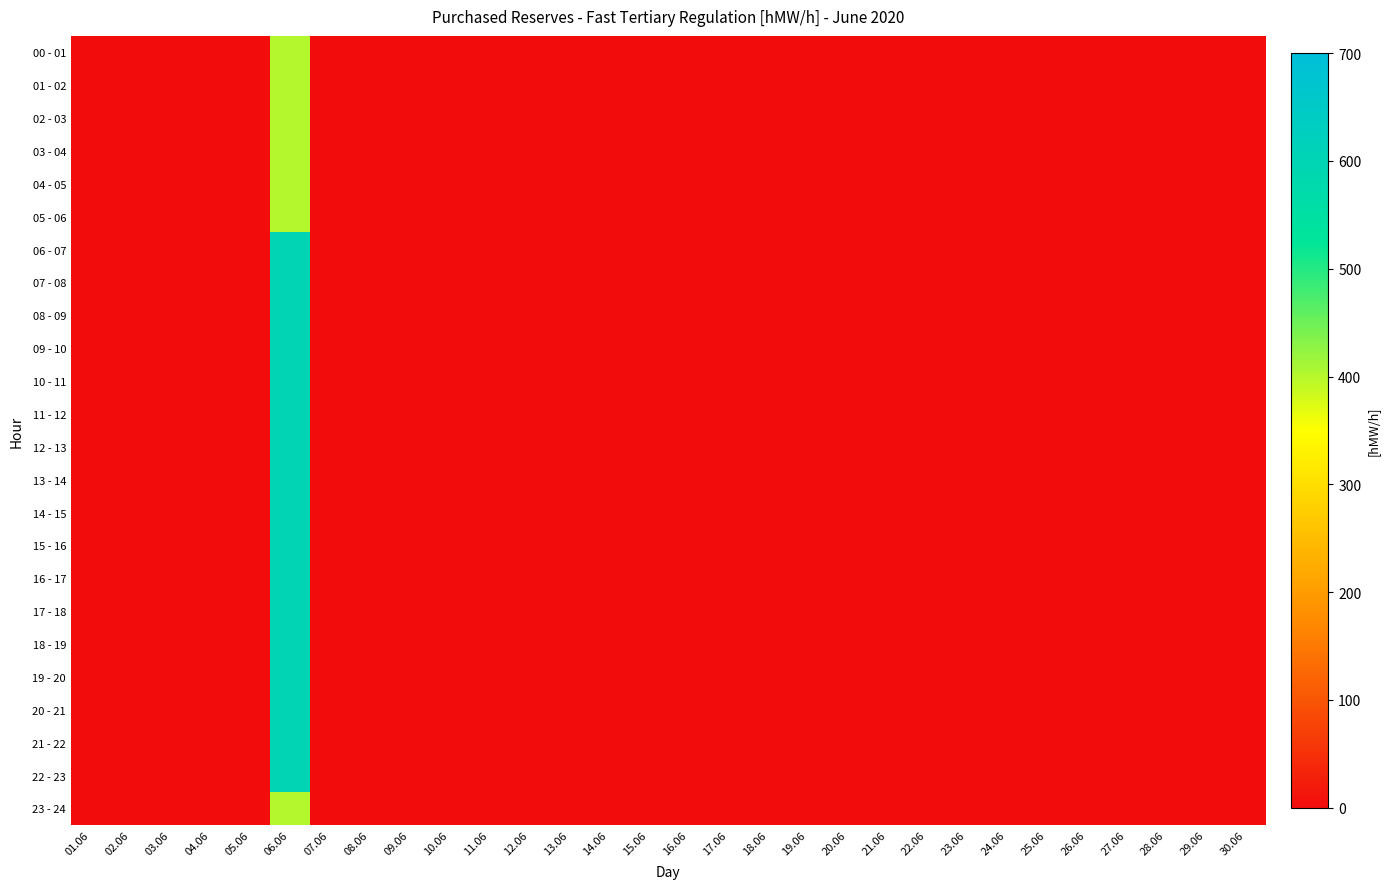

Reading left to right, transcribe all the data shown in this chart.

00 - 01: 01.06=0	02.06=0	03.06=0	04.06=0	05.06=0	06.06=400	07.06=0	08.06=0	09.06=0	10.06=0	11.06=0	12.06=0	13.06=0	14.06=0	15.06=0	16.06=0	17.06=0	18.06=0	19.06=0	20.06=0	21.06=0	22.06=0	23.06=0	24.06=0	25.06=0	26.06=0	27.06=0	28.06=0	29.06=0	30.06=0
01 - 02: 01.06=0	02.06=0	03.06=0	04.06=0	05.06=0	06.06=400	07.06=0	08.06=0	09.06=0	10.06=0	11.06=0	12.06=0	13.06=0	14.06=0	15.06=0	16.06=0	17.06=0	18.06=0	19.06=0	20.06=0	21.06=0	22.06=0	23.06=0	24.06=0	25.06=0	26.06=0	27.06=0	28.06=0	29.06=0	30.06=0
02 - 03: 01.06=0	02.06=0	03.06=0	04.06=0	05.06=0	06.06=400	07.06=0	08.06=0	09.06=0	10.06=0	11.06=0	12.06=0	13.06=0	14.06=0	15.06=0	16.06=0	17.06=0	18.06=0	19.06=0	20.06=0	21.06=0	22.06=0	23.06=0	24.06=0	25.06=0	26.06=0	27.06=0	28.06=0	29.06=0	30.06=0
03 - 04: 01.06=0	02.06=0	03.06=0	04.06=0	05.06=0	06.06=400	07.06=0	08.06=0	09.06=0	10.06=0	11.06=0	12.06=0	13.06=0	14.06=0	15.06=0	16.06=0	17.06=0	18.06=0	19.06=0	20.06=0	21.06=0	22.06=0	23.06=0	24.06=0	25.06=0	26.06=0	27.06=0	28.06=0	29.06=0	30.06=0
04 - 05: 01.06=0	02.06=0	03.06=0	04.06=0	05.06=0	06.06=400	07.06=0	08.06=0	09.06=0	10.06=0	11.06=0	12.06=0	13.06=0	14.06=0	15.06=0	16.06=0	17.06=0	18.06=0	19.06=0	20.06=0	21.06=0	22.06=0	23.06=0	24.06=0	25.06=0	26.06=0	27.06=0	28.06=0	29.06=0	30.06=0
05 - 06: 01.06=0	02.06=0	03.06=0	04.06=0	05.06=0	06.06=400	07.06=0	08.06=0	09.06=0	10.06=0	11.06=0	12.06=0	13.06=0	14.06=0	15.06=0	16.06=0	17.06=0	18.06=0	19.06=0	20.06=0	21.06=0	22.06=0	23.06=0	24.06=0	25.06=0	26.06=0	27.06=0	28.06=0	29.06=0	30.06=0
06 - 07: 01.06=0	02.06=0	03.06=0	04.06=0	05.06=0	06.06=600	07.06=0	08.06=0	09.06=0	10.06=0	11.06=0	12.06=0	13.06=0	14.06=0	15.06=0	16.06=0	17.06=0	18.06=0	19.06=0	20.06=0	21.06=0	22.06=0	23.06=0	24.06=0	25.06=0	26.06=0	27.06=0	28.06=0	29.06=0	30.06=0
07 - 08: 01.06=0	02.06=0	03.06=0	04.06=0	05.06=0	06.06=600	07.06=0	08.06=0	09.06=0	10.06=0	11.06=0	12.06=0	13.06=0	14.06=0	15.06=0	16.06=0	17.06=0	18.06=0	19.06=0	20.06=0	21.06=0	22.06=0	23.06=0	24.06=0	25.06=0	26.06=0	27.06=0	28.06=0	29.06=0	30.06=0
08 - 09: 01.06=0	02.06=0	03.06=0	04.06=0	05.06=0	06.06=600	07.06=0	08.06=0	09.06=0	10.06=0	11.06=0	12.06=0	13.06=0	14.06=0	15.06=0	16.06=0	17.06=0	18.06=0	19.06=0	20.06=0	21.06=0	22.06=0	23.06=0	24.06=0	25.06=0	26.06=0	27.06=0	28.06=0	29.06=0	30.06=0
09 - 10: 01.06=0	02.06=0	03.06=0	04.06=0	05.06=0	06.06=600	07.06=0	08.06=0	09.06=0	10.06=0	11.06=0	12.06=0	13.06=0	14.06=0	15.06=0	16.06=0	17.06=0	18.06=0	19.06=0	20.06=0	21.06=0	22.06=0	23.06=0	24.06=0	25.06=0	26.06=0	27.06=0	28.06=0	29.06=0	30.06=0
10 - 11: 01.06=0	02.06=0	03.06=0	04.06=0	05.06=0	06.06=600	07.06=0	08.06=0	09.06=0	10.06=0	11.06=0	12.06=0	13.06=0	14.06=0	15.06=0	16.06=0	17.06=0	18.06=0	19.06=0	20.06=0	21.06=0	22.06=0	23.06=0	24.06=0	25.06=0	26.06=0	27.06=0	28.06=0	29.06=0	30.06=0
11 - 12: 01.06=0	02.06=0	03.06=0	04.06=0	05.06=0	06.06=600	07.06=0	08.06=0	09.06=0	10.06=0	11.06=0	12.06=0	13.06=0	14.06=0	15.06=0	16.06=0	17.06=0	18.06=0	19.06=0	20.06=0	21.06=0	22.06=0	23.06=0	24.06=0	25.06=0	26.06=0	27.06=0	28.06=0	29.06=0	30.06=0
12 - 13: 01.06=0	02.06=0	03.06=0	04.06=0	05.06=0	06.06=600	07.06=0	08.06=0	09.06=0	10.06=0	11.06=0	12.06=0	13.06=0	14.06=0	15.06=0	16.06=0	17.06=0	18.06=0	19.06=0	20.06=0	21.06=0	22.06=0	23.06=0	24.06=0	25.06=0	26.06=0	27.06=0	28.06=0	29.06=0	30.06=0
13 - 14: 01.06=0	02.06=0	03.06=0	04.06=0	05.06=0	06.06=600	07.06=0	08.06=0	09.06=0	10.06=0	11.06=0	12.06=0	13.06=0	14.06=0	15.06=0	16.06=0	17.06=0	18.06=0	19.06=0	20.06=0	21.06=0	22.06=0	23.06=0	24.06=0	25.06=0	26.06=0	27.06=0	28.06=0	29.06=0	30.06=0
14 - 15: 01.06=0	02.06=0	03.06=0	04.06=0	05.06=0	06.06=600	07.06=0	08.06=0	09.06=0	10.06=0	11.06=0	12.06=0	13.06=0	14.06=0	15.06=0	16.06=0	17.06=0	18.06=0	19.06=0	20.06=0	21.06=0	22.06=0	23.06=0	24.06=0	25.06=0	26.06=0	27.06=0	28.06=0	29.06=0	30.06=0
15 - 16: 01.06=0	02.06=0	03.06=0	04.06=0	05.06=0	06.06=600	07.06=0	08.06=0	09.06=0	10.06=0	11.06=0	12.06=0	13.06=0	14.06=0	15.06=0	16.06=0	17.06=0	18.06=0	19.06=0	20.06=0	21.06=0	22.06=0	23.06=0	24.06=0	25.06=0	26.06=0	27.06=0	28.06=0	29.06=0	30.06=0
16 - 17: 01.06=0	02.06=0	03.06=0	04.06=0	05.06=0	06.06=600	07.06=0	08.06=0	09.06=0	10.06=0	11.06=0	12.06=0	13.06=0	14.06=0	15.06=0	16.06=0	17.06=0	18.06=0	19.06=0	20.06=0	21.06=0	22.06=0	23.06=0	24.06=0	25.06=0	26.06=0	27.06=0	28.06=0	29.06=0	30.06=0
17 - 18: 01.06=0	02.06=0	03.06=0	04.06=0	05.06=0	06.06=600	07.06=0	08.06=0	09.06=0	10.06=0	11.06=0	12.06=0	13.06=0	14.06=0	15.06=0	16.06=0	17.06=0	18.06=0	19.06=0	20.06=0	21.06=0	22.06=0	23.06=0	24.06=0	25.06=0	26.06=0	27.06=0	28.06=0	29.06=0	30.06=0
18 - 19: 01.06=0	02.06=0	03.06=0	04.06=0	05.06=0	06.06=600	07.06=0	08.06=0	09.06=0	10.06=0	11.06=0	12.06=0	13.06=0	14.06=0	15.06=0	16.06=0	17.06=0	18.06=0	19.06=0	20.06=0	21.06=0	22.06=0	23.06=0	24.06=0	25.06=0	26.06=0	27.06=0	28.06=0	29.06=0	30.06=0
19 - 20: 01.06=0	02.06=0	03.06=0	04.06=0	05.06=0	06.06=600	07.06=0	08.06=0	09.06=0	10.06=0	11.06=0	12.06=0	13.06=0	14.06=0	15.06=0	16.06=0	17.06=0	18.06=0	19.06=0	20.06=0	21.06=0	22.06=0	23.06=0	24.06=0	25.06=0	26.06=0	27.06=0	28.06=0	29.06=0	30.06=0
20 - 21: 01.06=0	02.06=0	03.06=0	04.06=0	05.06=0	06.06=600	07.06=0	08.06=0	09.06=0	10.06=0	11.06=0	12.06=0	13.06=0	14.06=0	15.06=0	16.06=0	17.06=0	18.06=0	19.06=0	20.06=0	21.06=0	22.06=0	23.06=0	24.06=0	25.06=0	26.06=0	27.06=0	28.06=0	29.06=0	30.06=0
21 - 22: 01.06=0	02.06=0	03.06=0	04.06=0	05.06=0	06.06=600	07.06=0	08.06=0	09.06=0	10.06=0	11.06=0	12.06=0	13.06=0	14.06=0	15.06=0	16.06=0	17.06=0	18.06=0	19.06=0	20.06=0	21.06=0	22.06=0	23.06=0	24.06=0	25.06=0	26.06=0	27.06=0	28.06=0	29.06=0	30.06=0
22 - 23: 01.06=0	02.06=0	03.06=0	04.06=0	05.06=0	06.06=600	07.06=0	08.06=0	09.06=0	10.06=0	11.06=0	12.06=0	13.06=0	14.06=0	15.06=0	16.06=0	17.06=0	18.06=0	19.06=0	20.06=0	21.06=0	22.06=0	23.06=0	24.06=0	25.06=0	26.06=0	27.06=0	28.06=0	29.06=0	30.06=0
23 - 24: 01.06=0	02.06=0	03.06=0	04.06=0	05.06=0	06.06=400	07.06=0	08.06=0	09.06=0	10.06=0	11.06=0	12.06=0	13.06=0	14.06=0	15.06=0	16.06=0	17.06=0	18.06=0	19.06=0	20.06=0	21.06=0	22.06=0	23.06=0	24.06=0	25.06=0	26.06=0	27.06=0	28.06=0	29.06=0	30.06=0